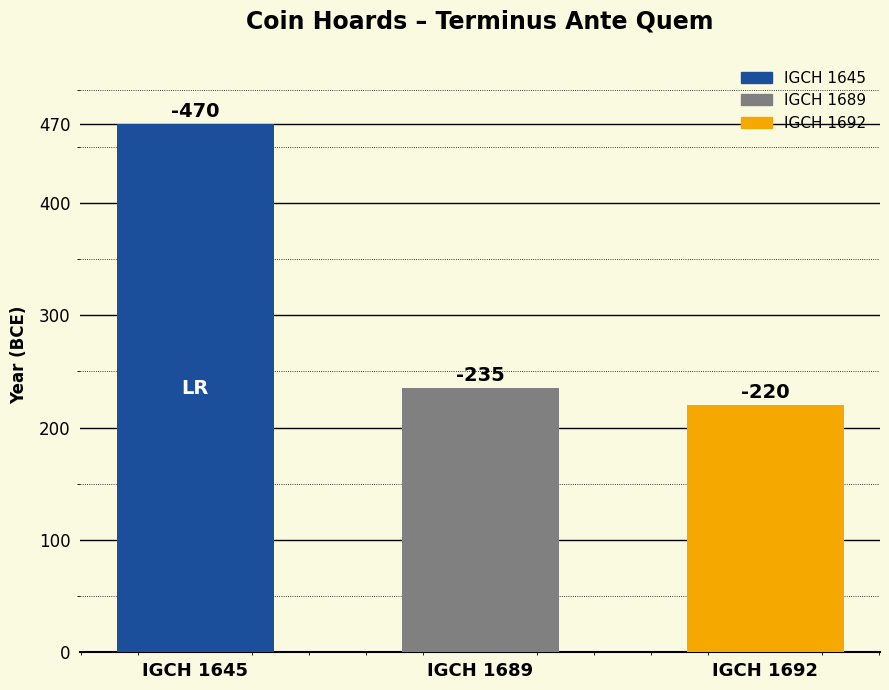

At which label is the value closest to -345?

IGCH 1689